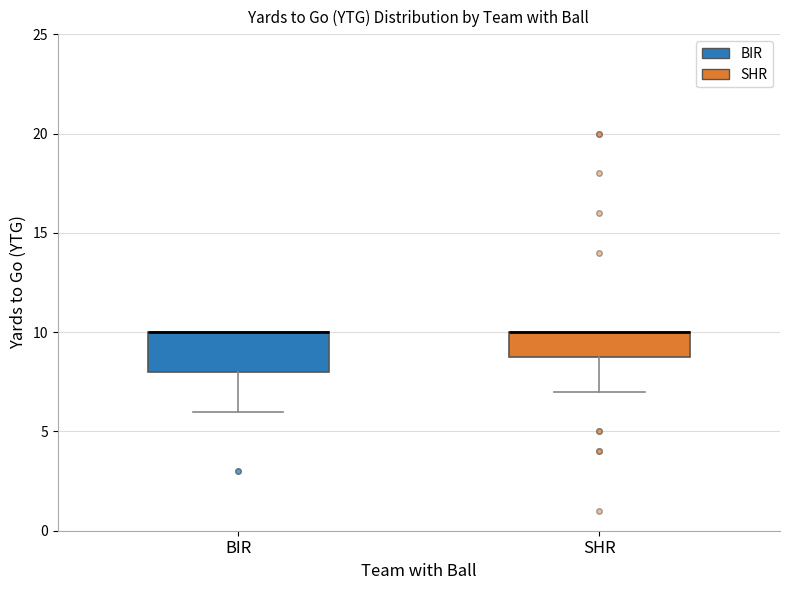

Reading left to right, read every box against the y-axis: the position of its median line, the range the box covers, and the ends of its whiskers. The values are not printed on the chart, so give them approximately, as read against the axis.

BIR: median 10 (drawn on the box's upper edge), box 8 to 10, whiskers 6 to 10
SHR: median 10 (drawn on the box's upper edge), box 9 to 10, whiskers 7 to 10